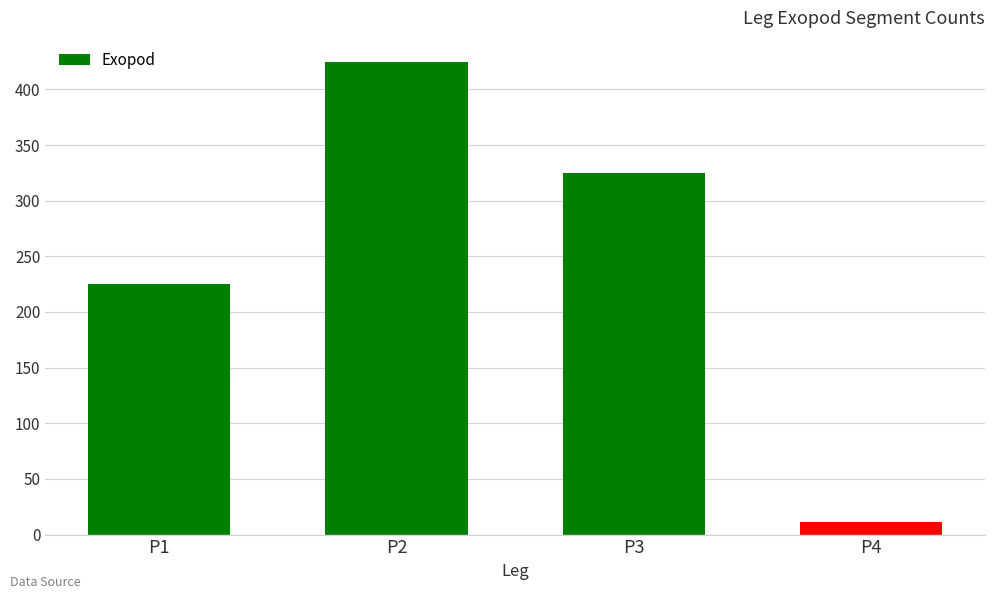

Are the bars grouped side by side (vs. stacked)?

No